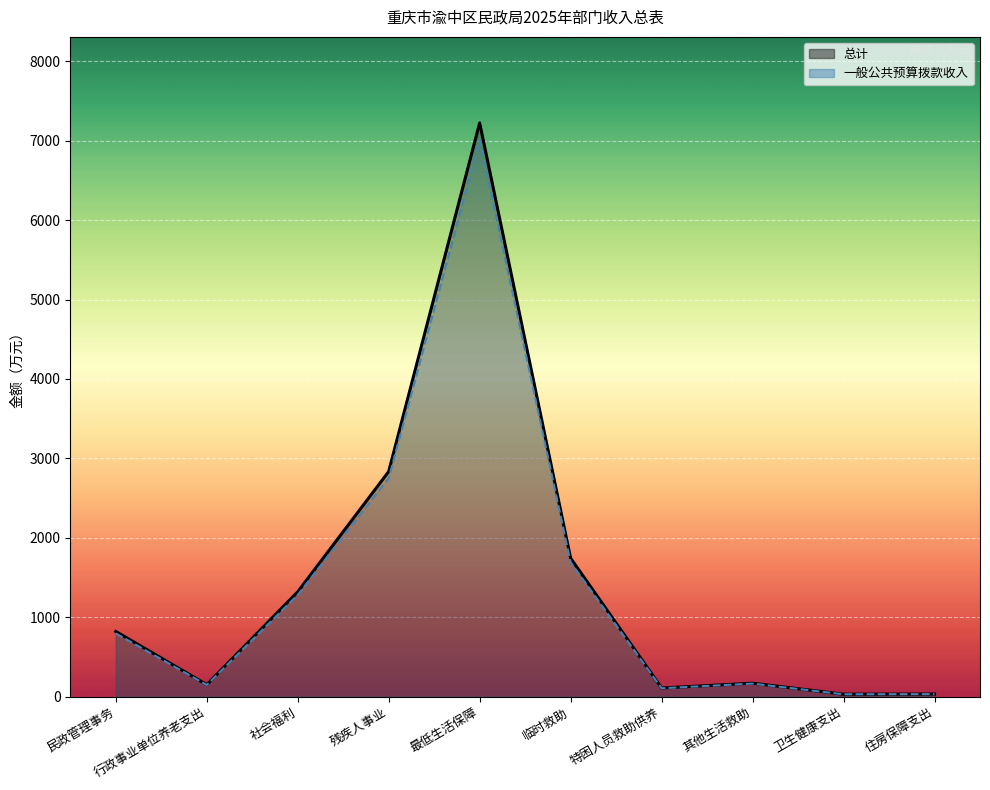

Where is the first local minimum for 一般公共预算拨款收入?

行政事业单位养老支出